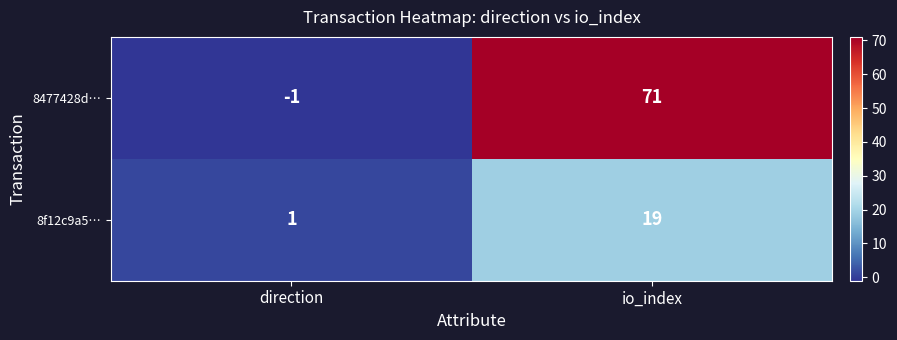

Reading left to right, transcribe all the data shown in this chart.

8477428d…: direction=-1	io_index=71
8f12c9a5…: direction=1	io_index=19